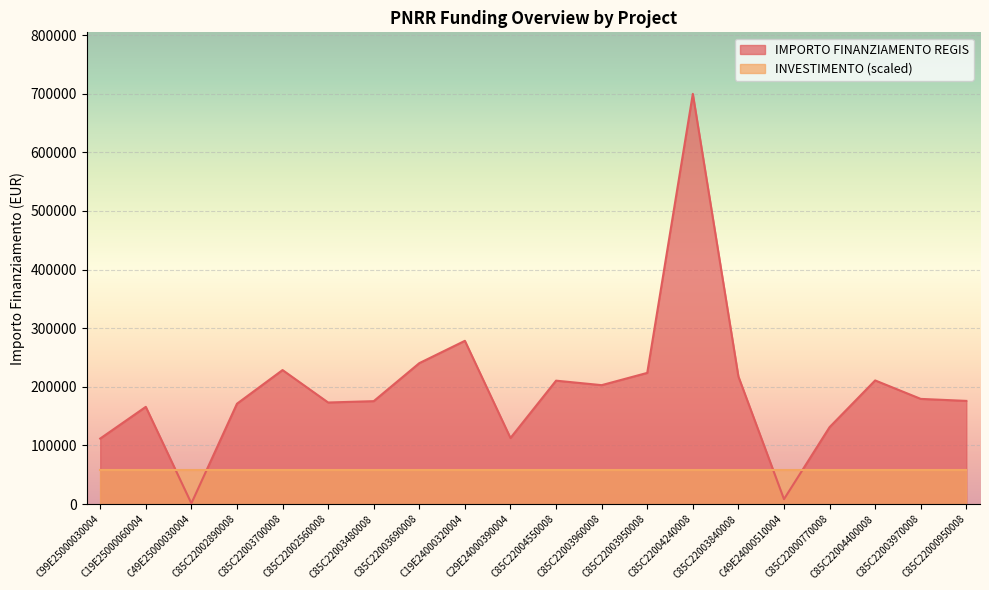

Reading left to right, list all the values displayed in this chart.

C99E25000030004=111760.0	C19E25000060004=165869.6	C49E25000030004=1200.0	C85C22002890008=171177.7	C85C22003700008=228592.8	C85C22002560008=173263.3	C85C22003480008=175568.4	C85C22003690008=240397.6	C19E24000320004=278493.2	C29E24000390004=112730.4	C85C22004550008=210514.6	C85C22003960008=202864.8	C85C22003950008=223771.4	C85C22004240008=699734.4	C85C22003840008=217613.5	C49E24000510004=8377.6	C85C22000770008=131200.0	C85C22004400008=210913.7	C85C22003970008=179420.1	C85C22000950008=176000.4